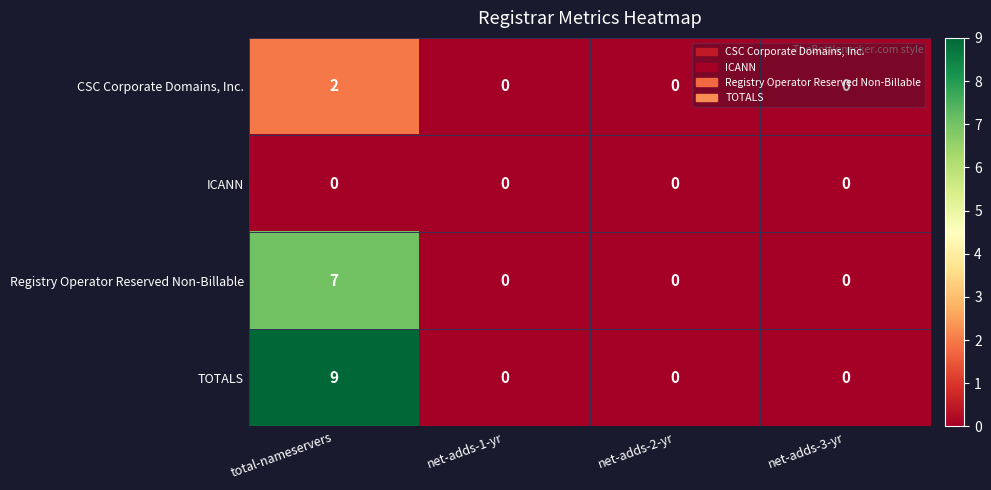

Which series has the largest range (max minus min)?

TOTALS